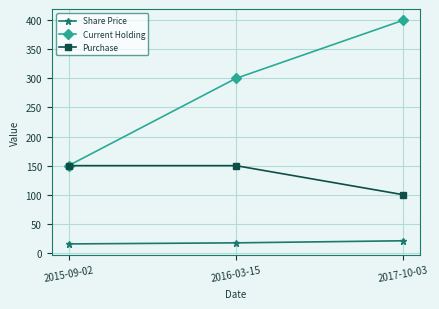

Which series changed the most between 2015-09-02 and 2017-10-03?

Current Holding